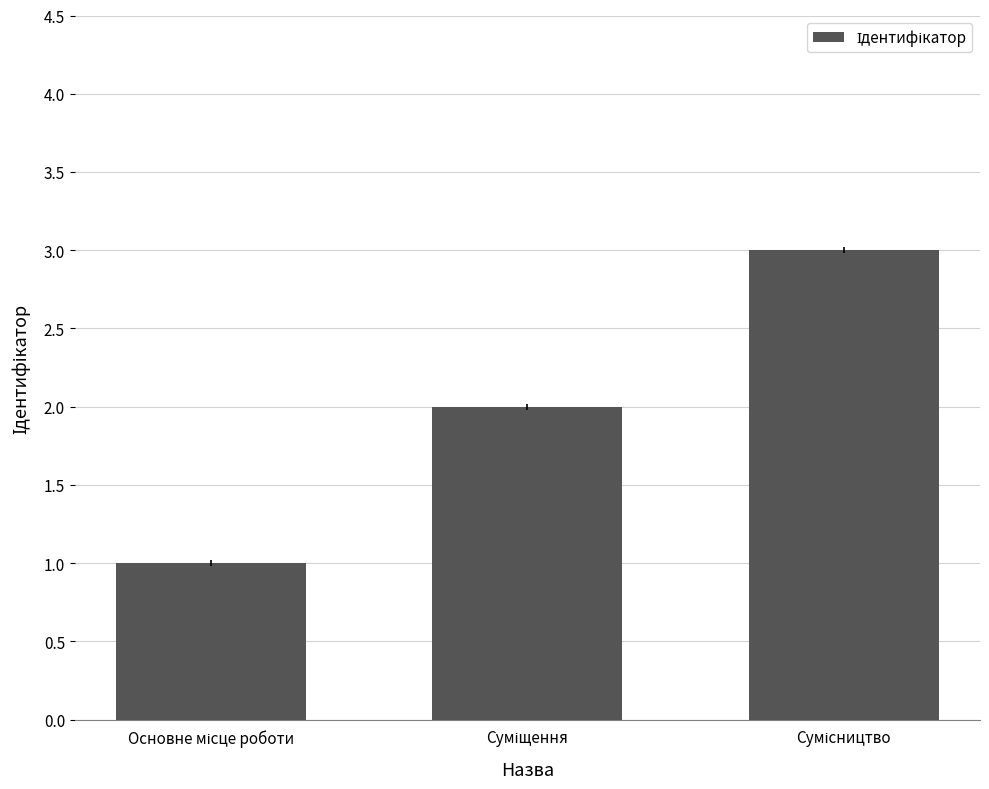

What is the sum of all values?

6